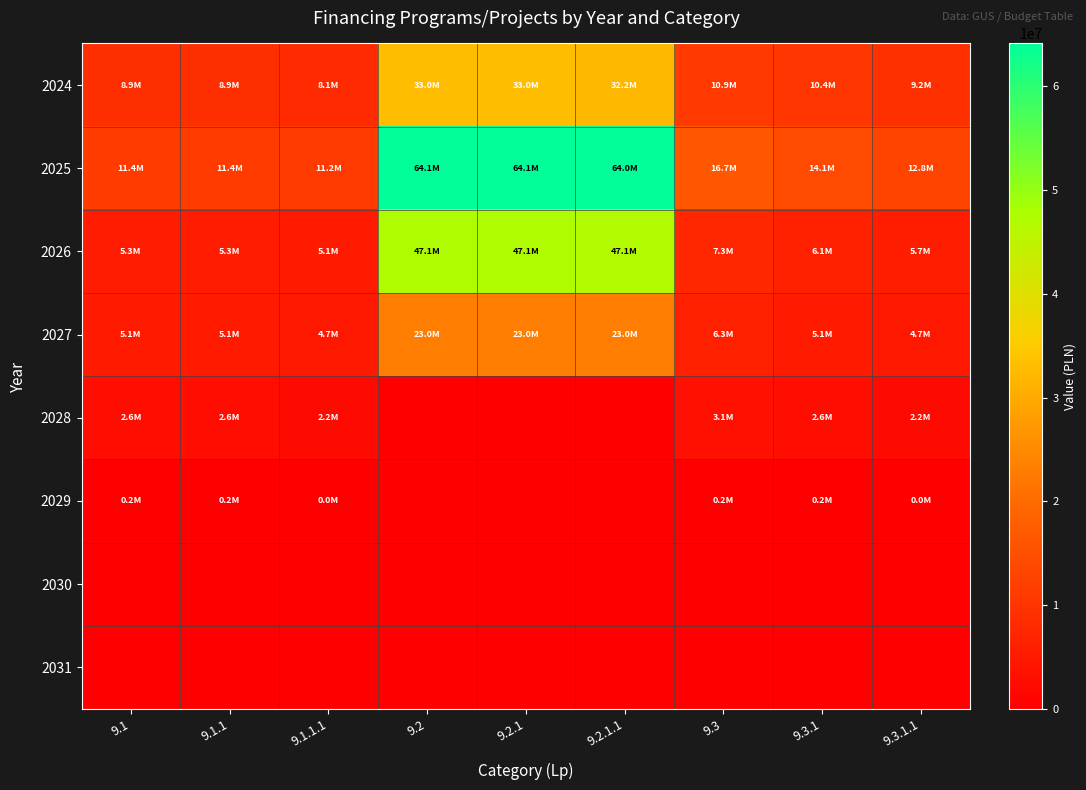

Which series has the largest range (max minus min)?

2025